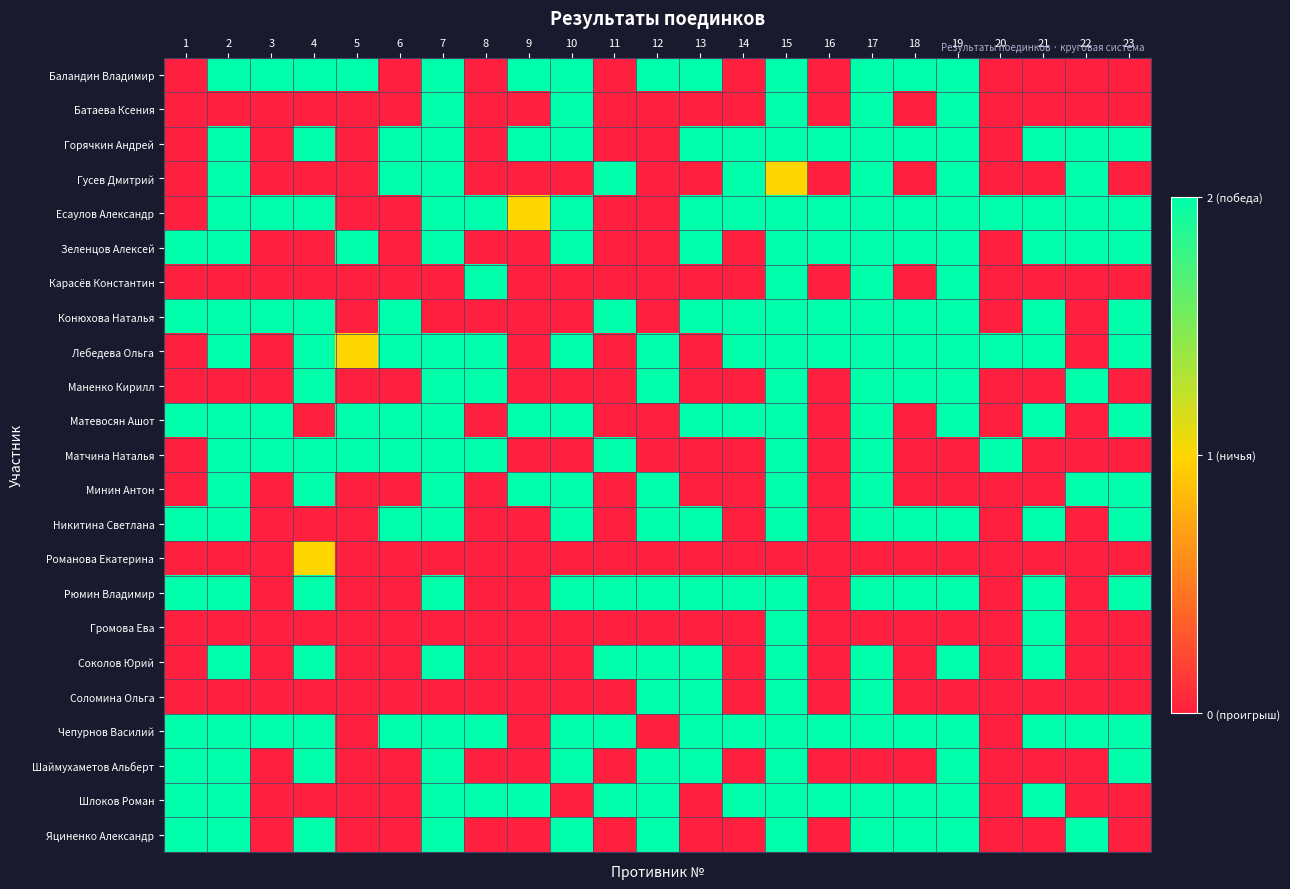

At which category is the sum across all series the highest?

15